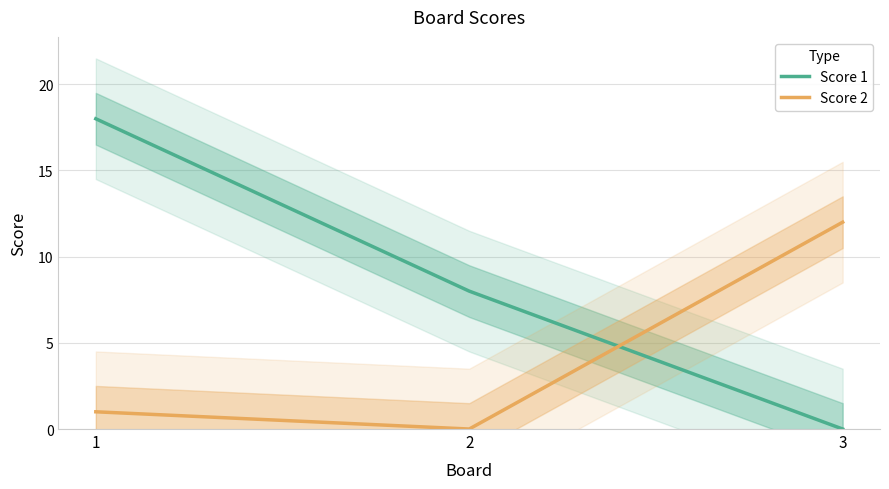

List the series in order of their peak value, highest first.

Score 1, Score 2